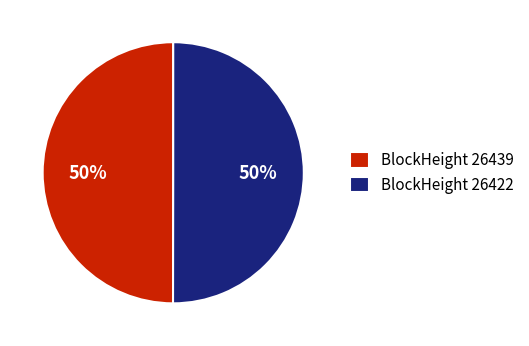

How many slices are in this pie chart?

2